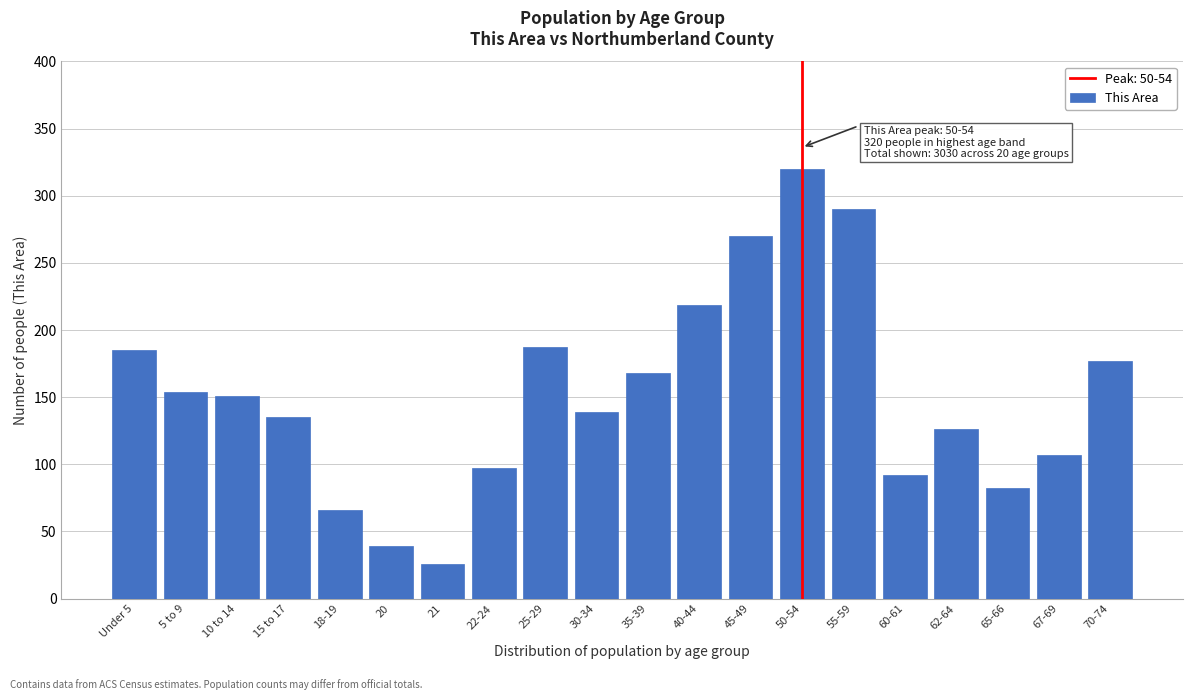

Reading right to left, what are all the values shown in this chart?

177	107	82	126	92	290	320	270	219	168	139	187	97	26	39	66	135	151	154	185